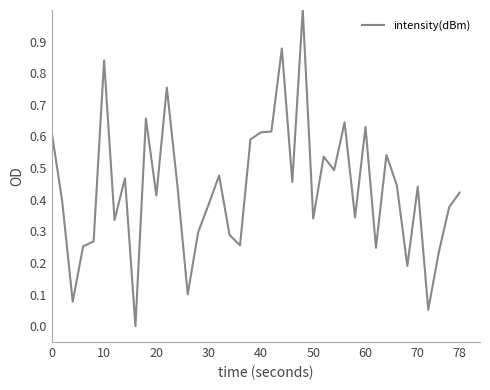

Does the chart display data point markers on the line(s)?

No